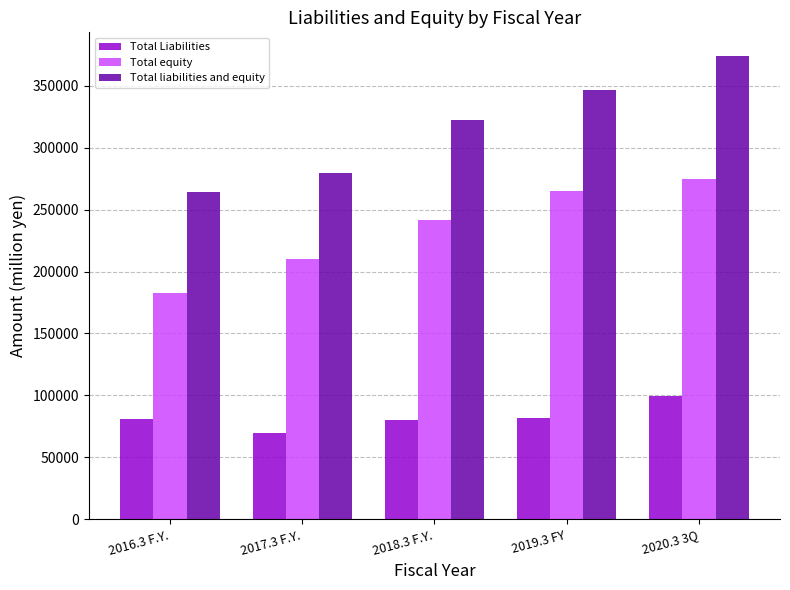

Does the chart contain stacked bars?

No